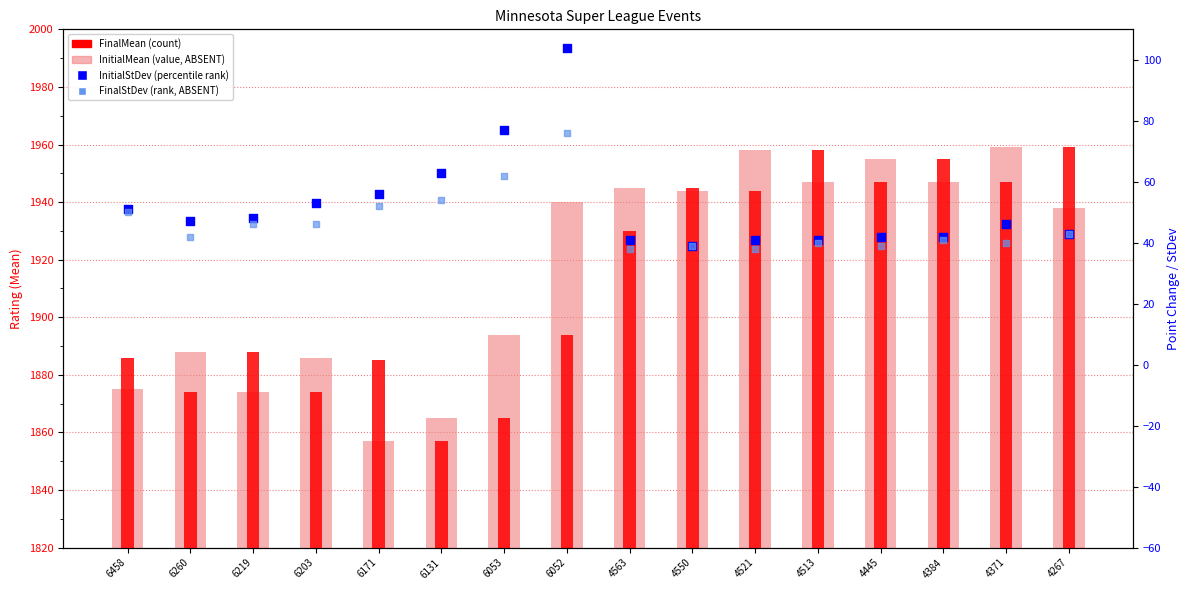

At which category is the sum across all series the highest?

6052